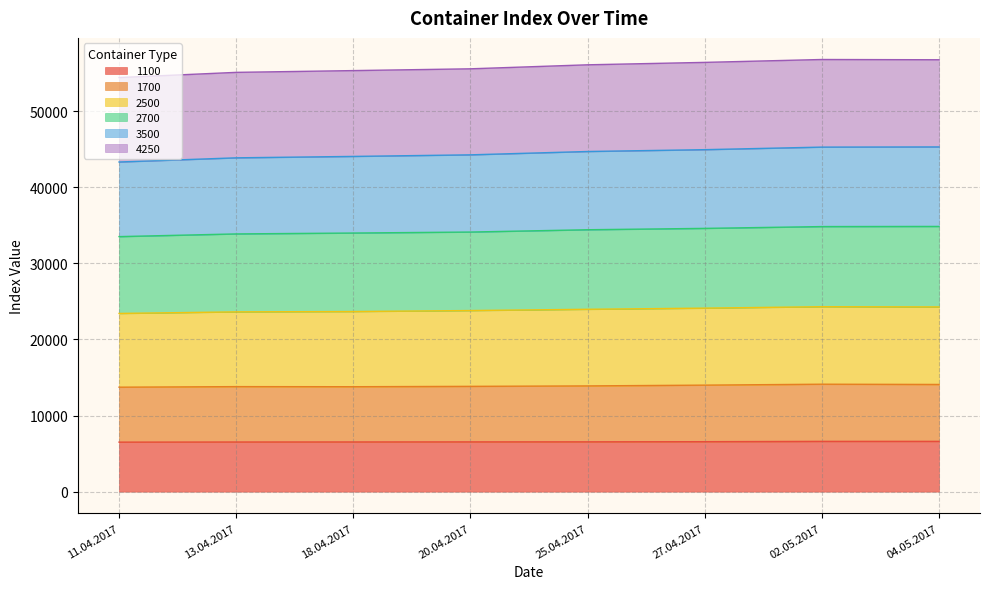

What is the sum of all 1100 values?

52412